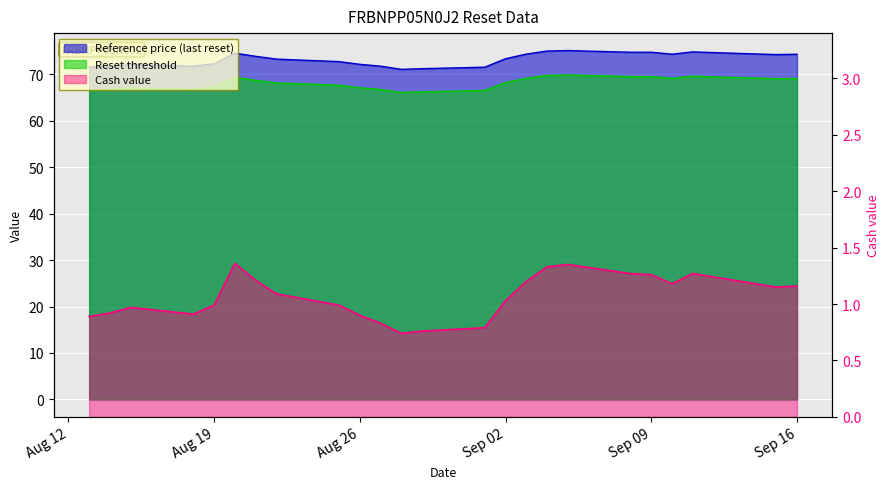

The value of Reference price (last reset) at 2025-08-29 is 71.2. True or false?

True